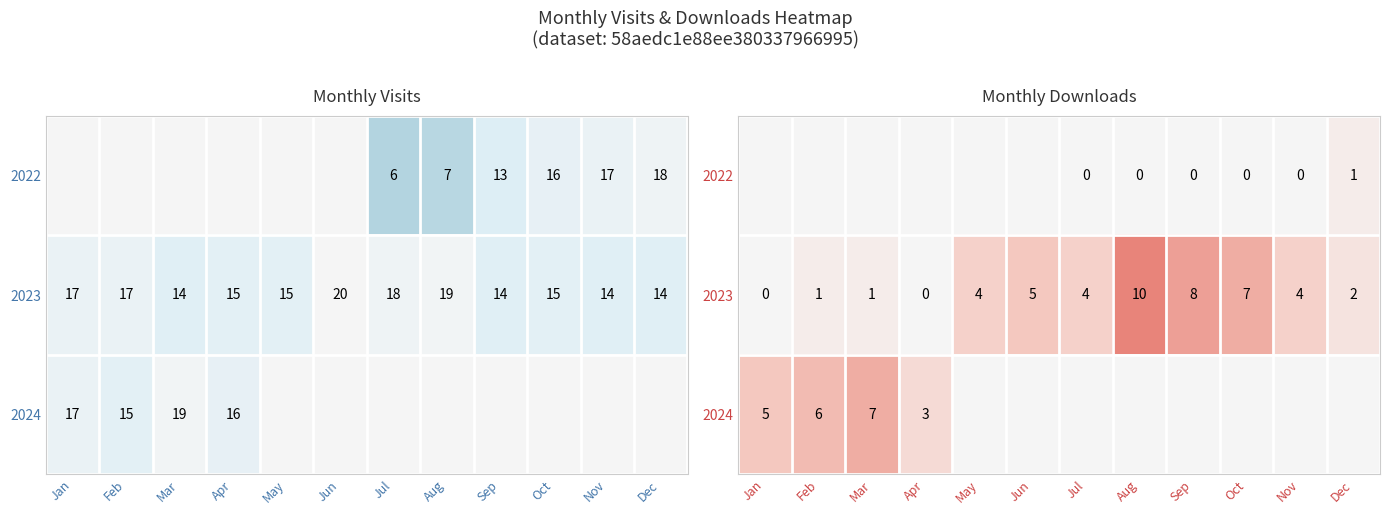

Which series has the widest spread of values?

2023